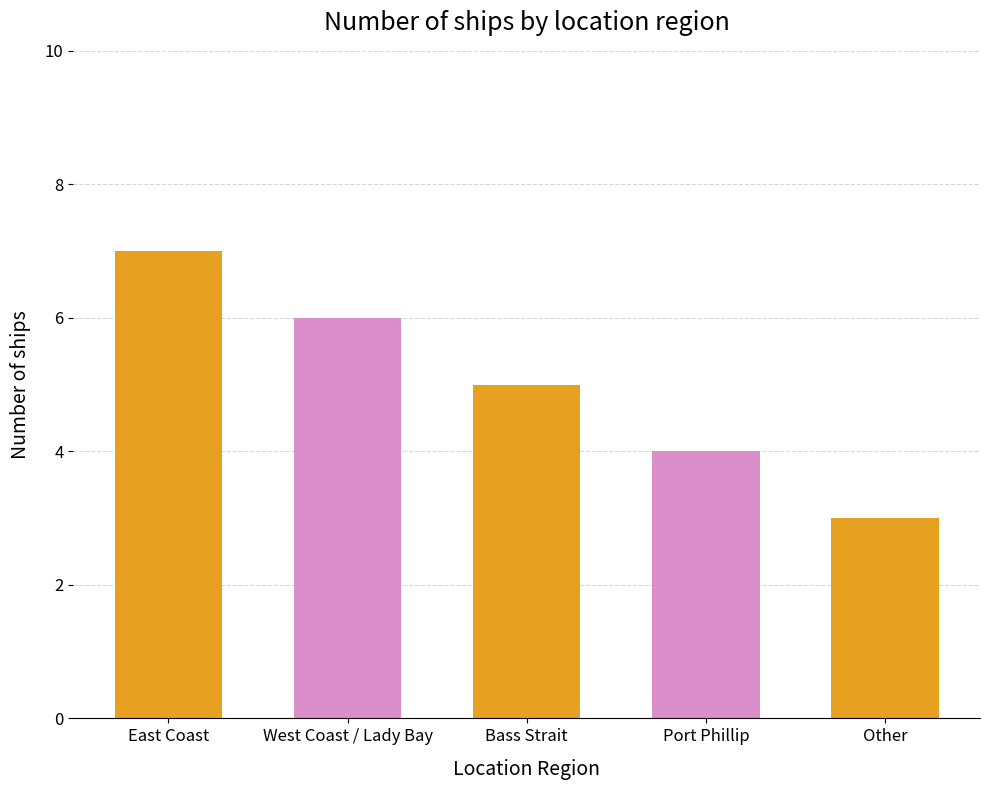

What position from the right is Bass Strait?

3